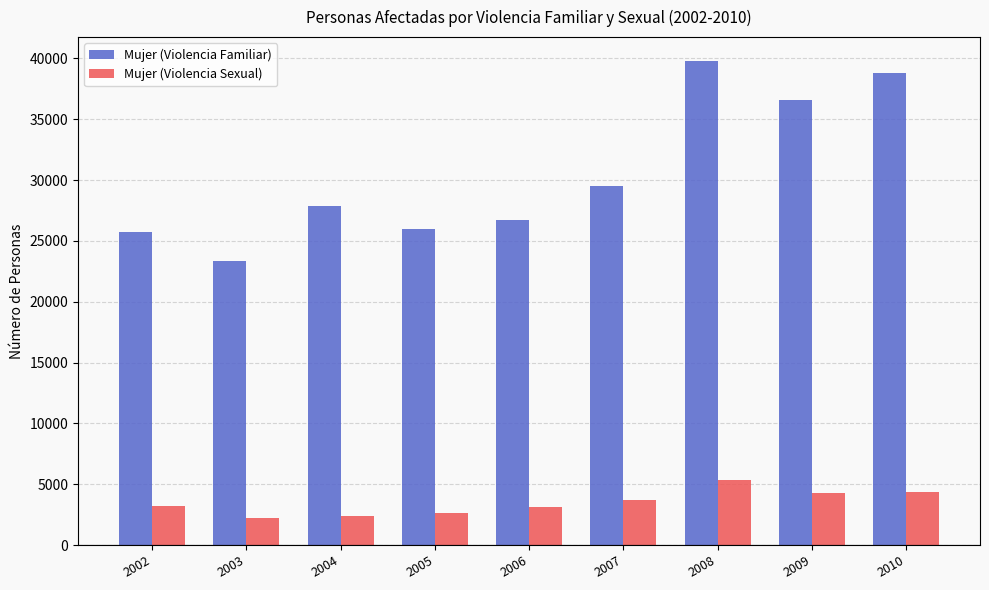

Rank the series by their maximum value, from lowest to highest.

Mujer (Violencia Sexual), Mujer (Violencia Familiar)